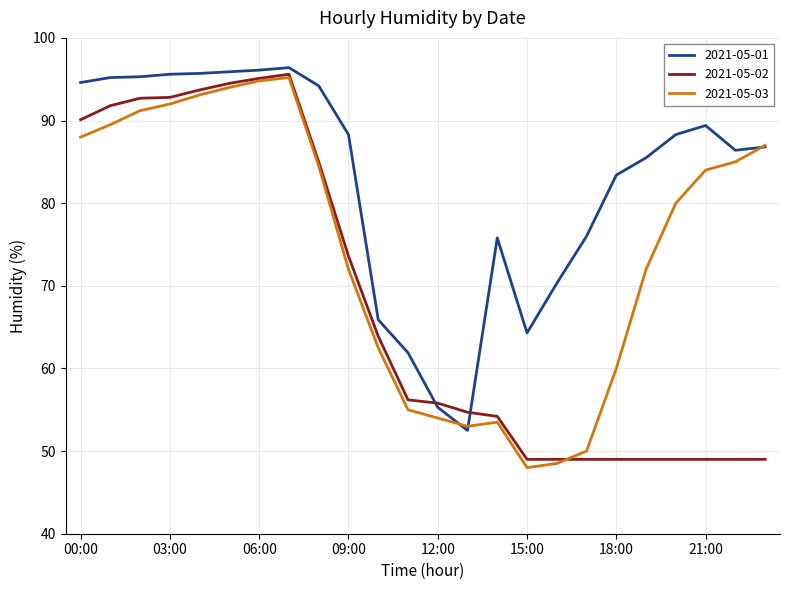

Which series has the widest spread of values?

2021-05-03